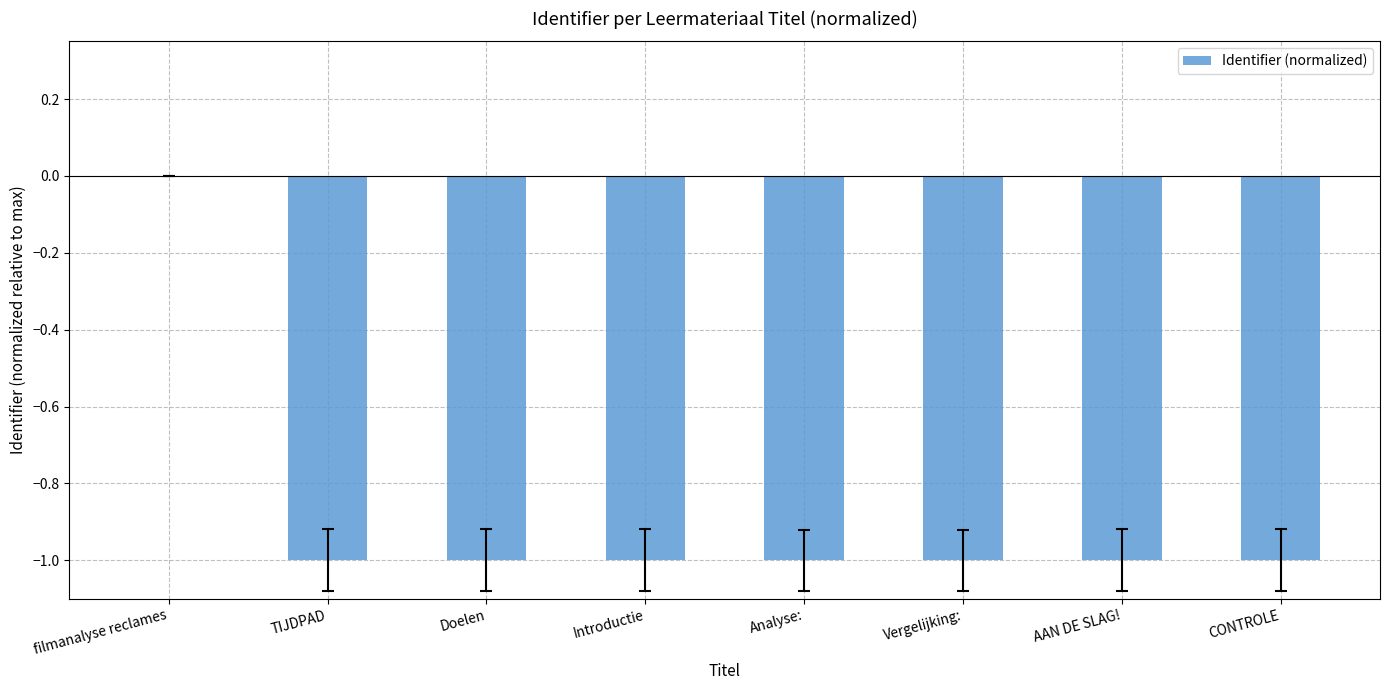

How many categories are shown in the chart?

8